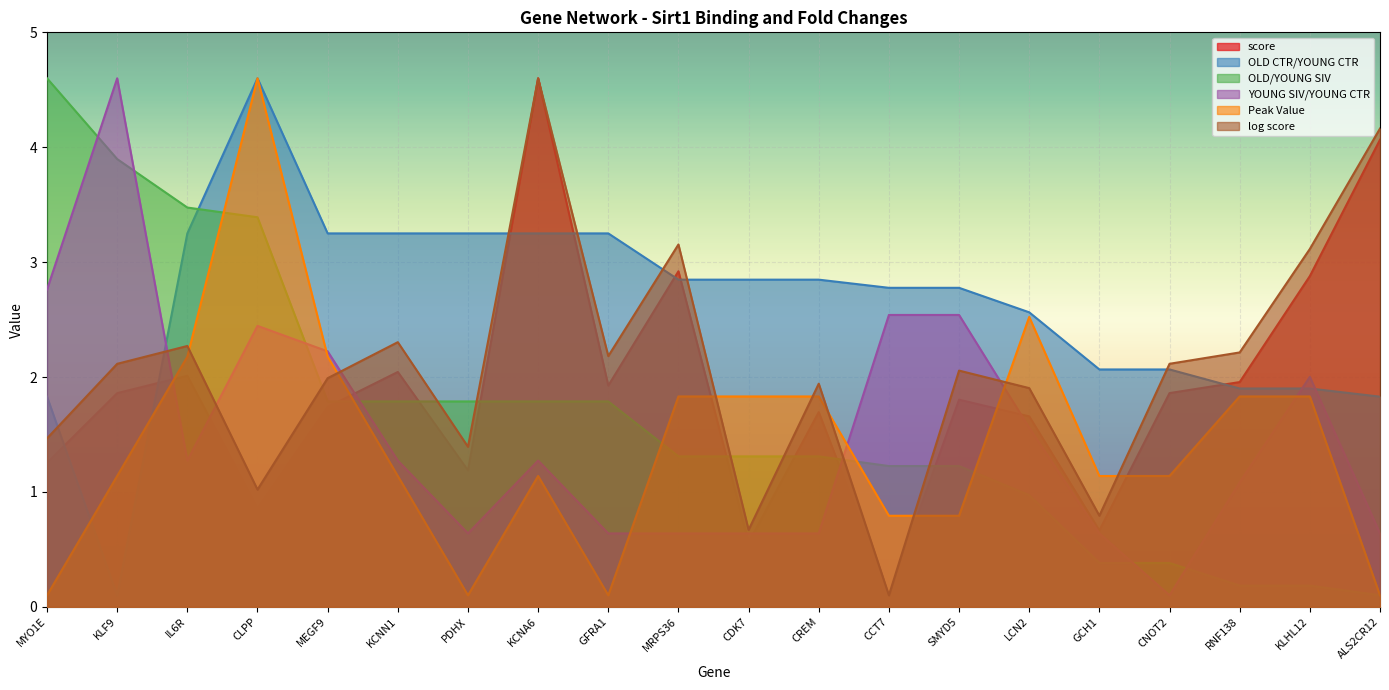

Between which two adjacent categories do Peak Value and YOUNG SIV/YOUNG CTR first intersect?

KLF9 and IL6R